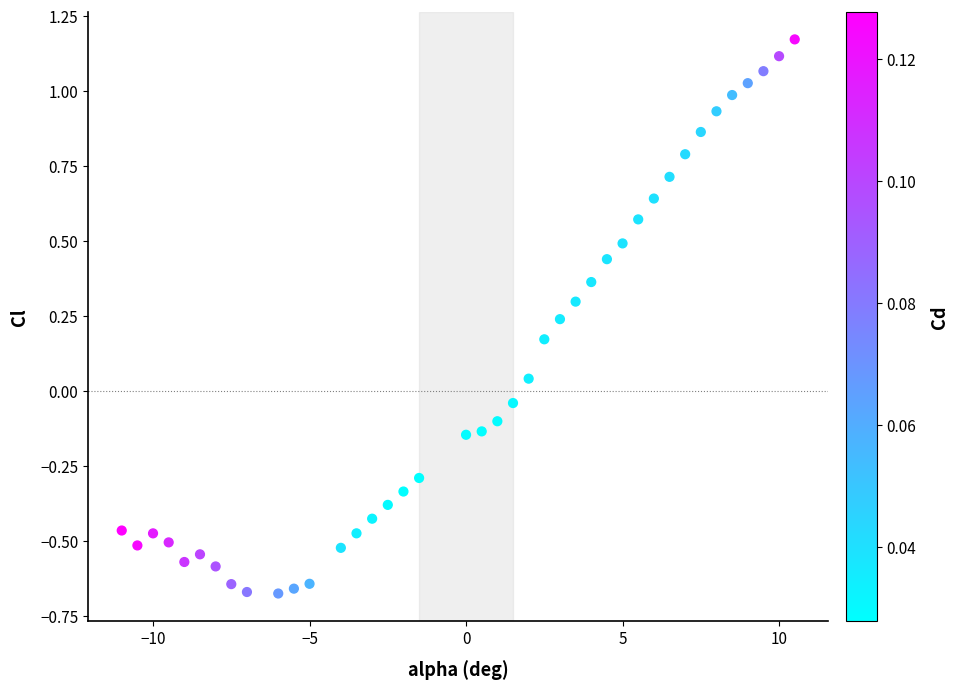

What is the range of Y values (max minus min)?

1.8